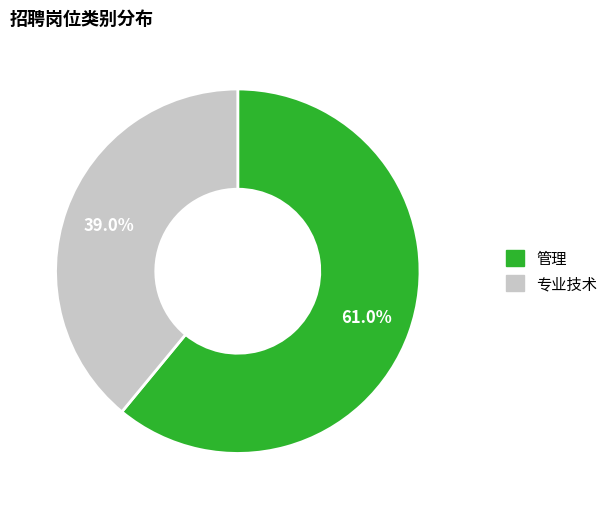

To the nearest percent, what is the combined percentage of 专业技术 and 管理?

100%